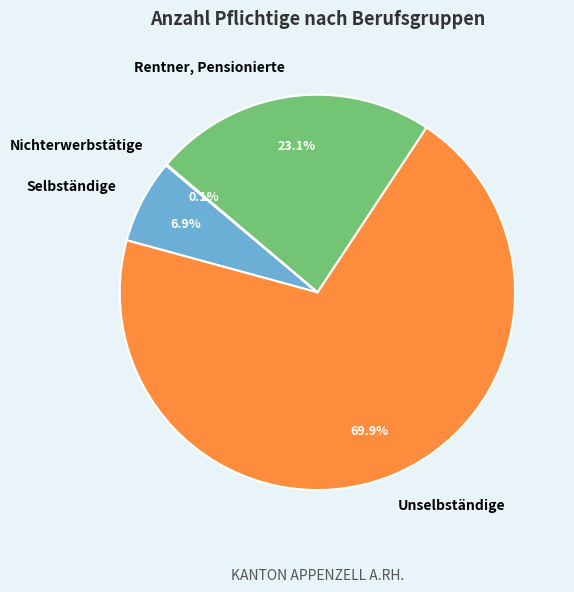

Is the sum of Selbständige and Rentner, Pensionierte greater than half?

No